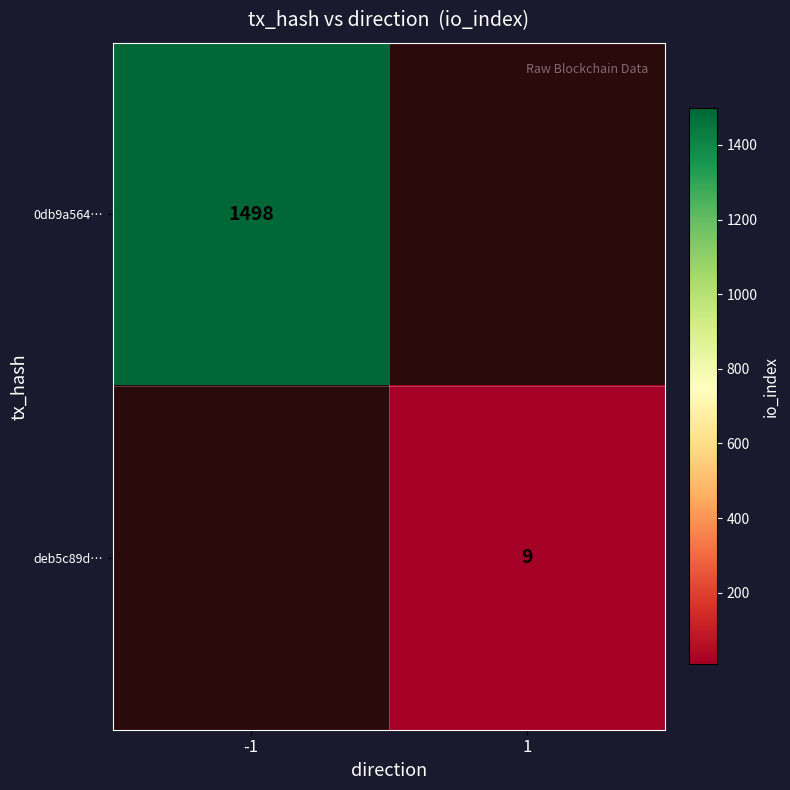

What is the greatest value displayed?

1498.0